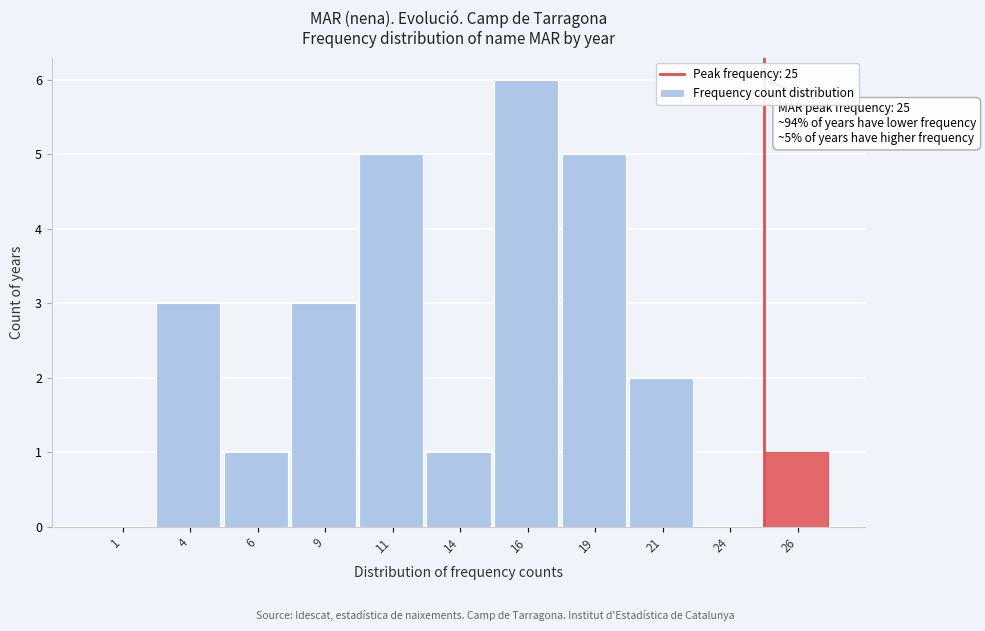

Which range on the x-axis has the tallest bar?

15.0 to 17.5